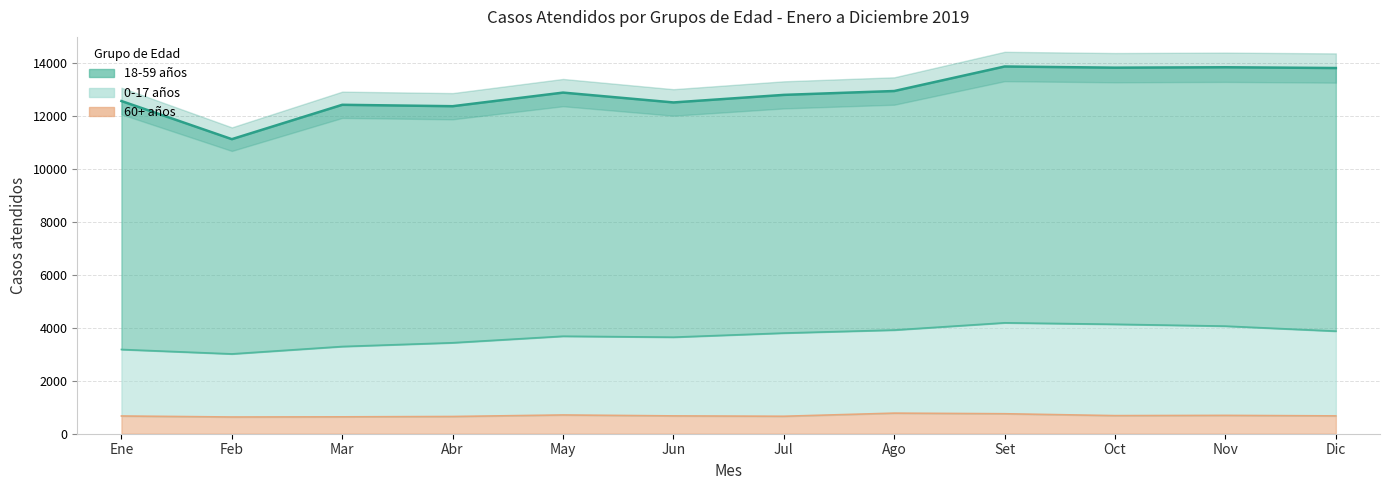

At which category does 0-17 años reach its first local valley?

Feb